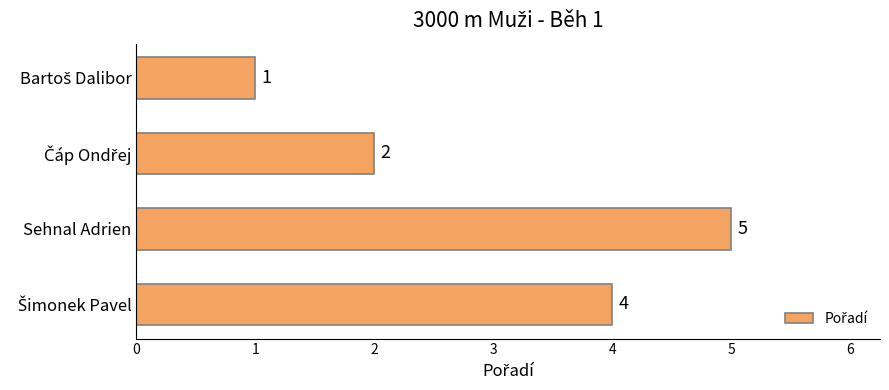

What is the difference between the maximum and minimum values?

4